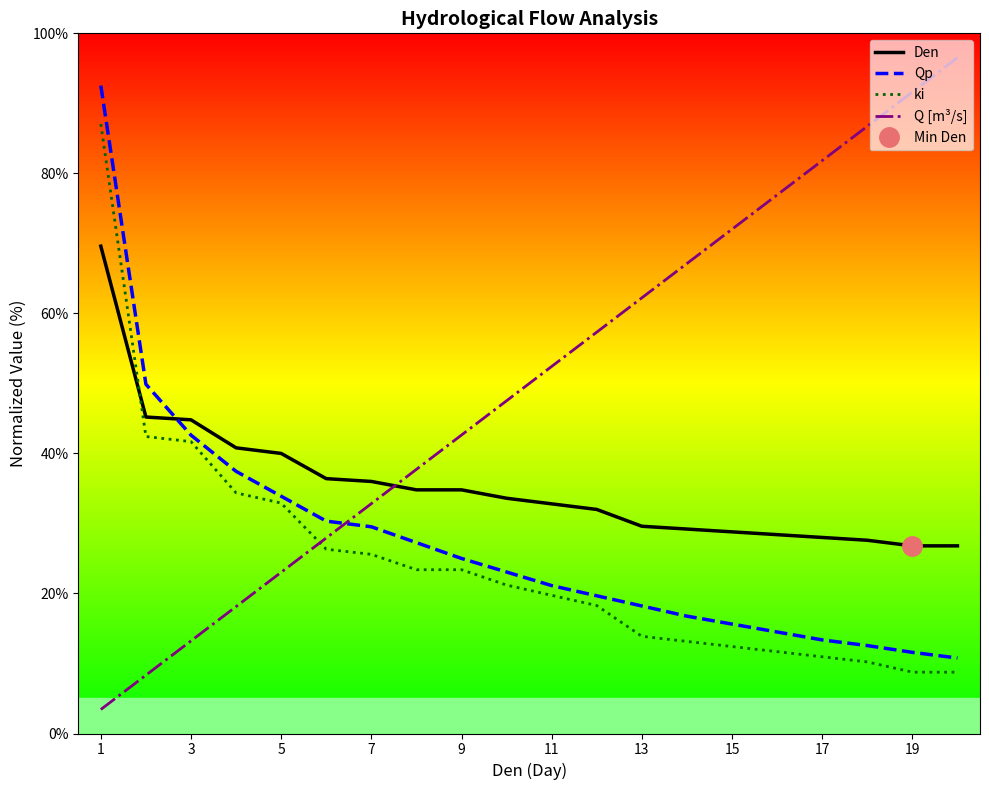

How many intersections are there between Q [m³/s] and ki?

1